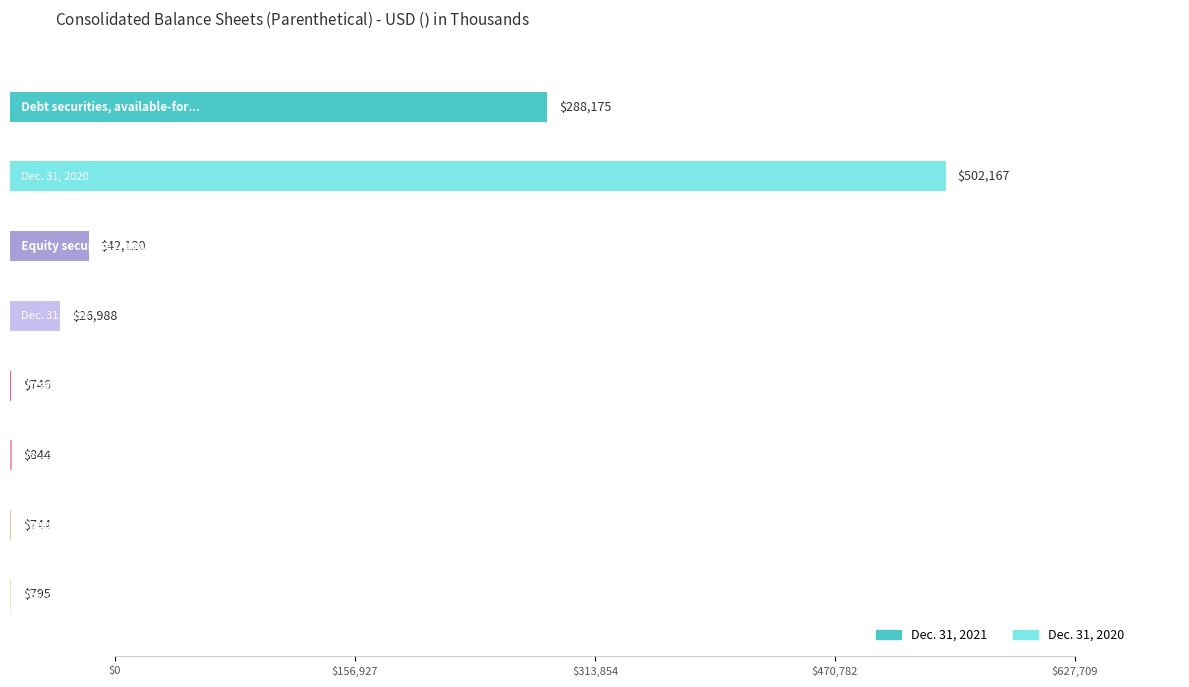

What is the minimum value shown in the chart?

744